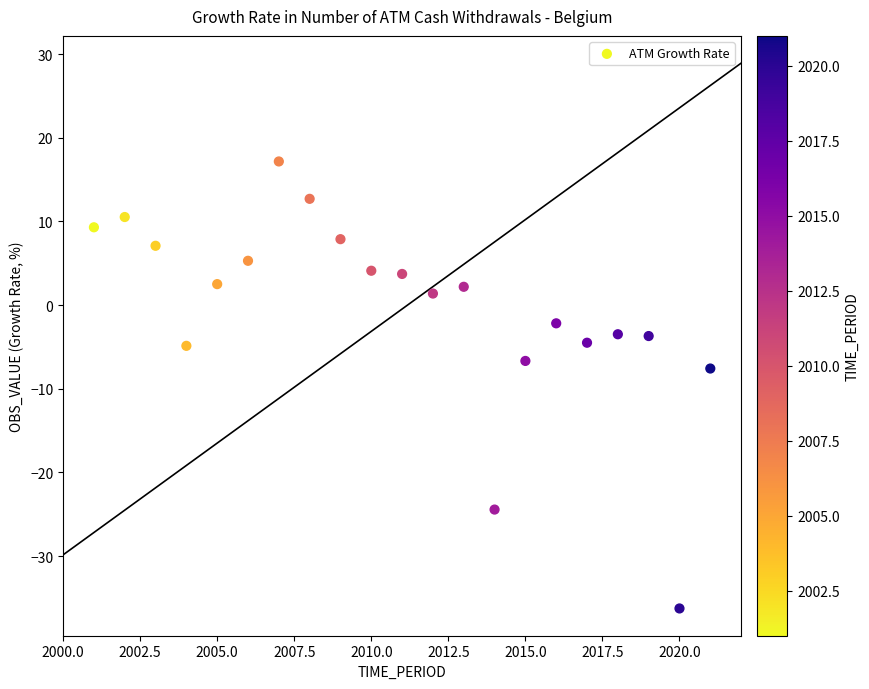

What Y value in the scatter plot is closest to -9?

-7.6